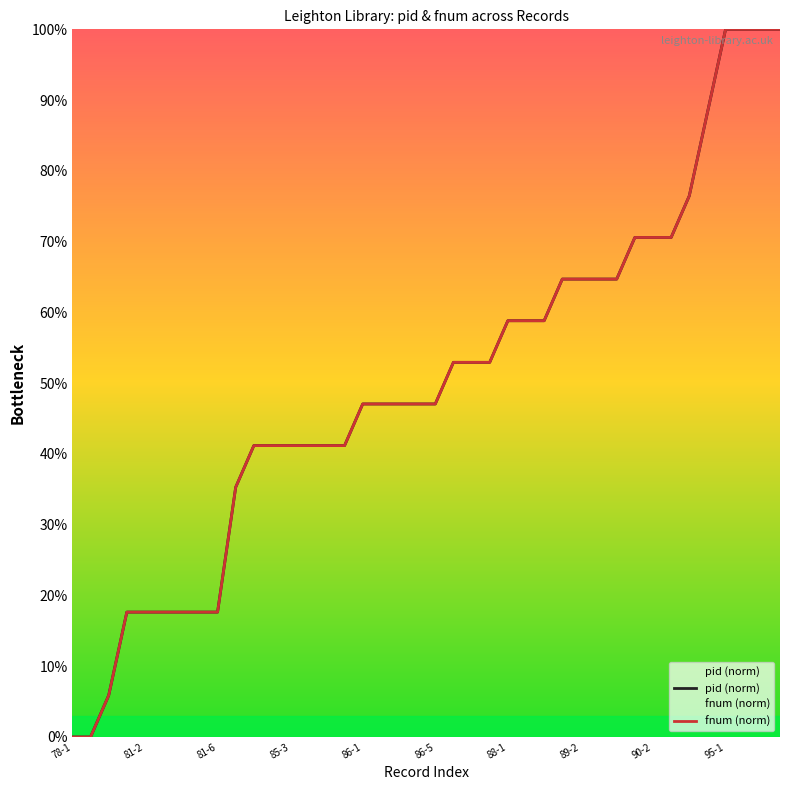

True or false: pid (norm) and fnum (norm) cross at least once.

False